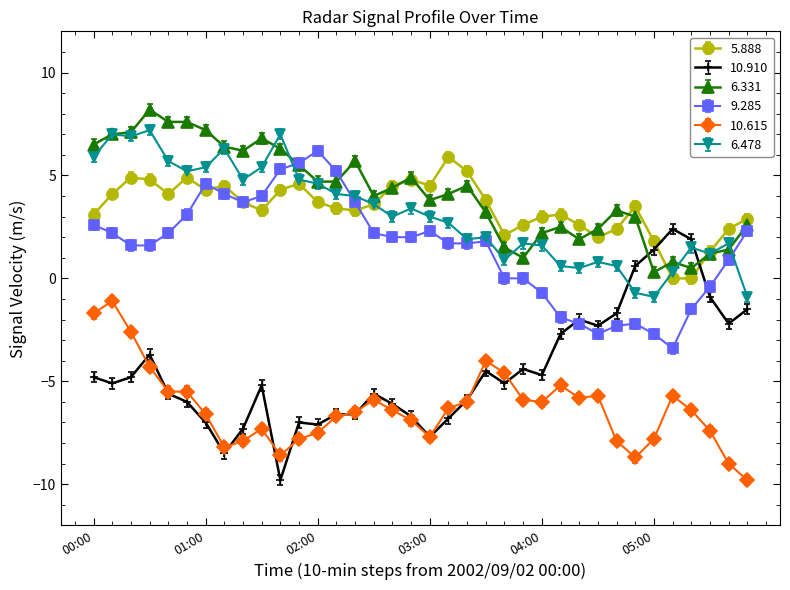

What is the maximum value for 6.331?

8.2